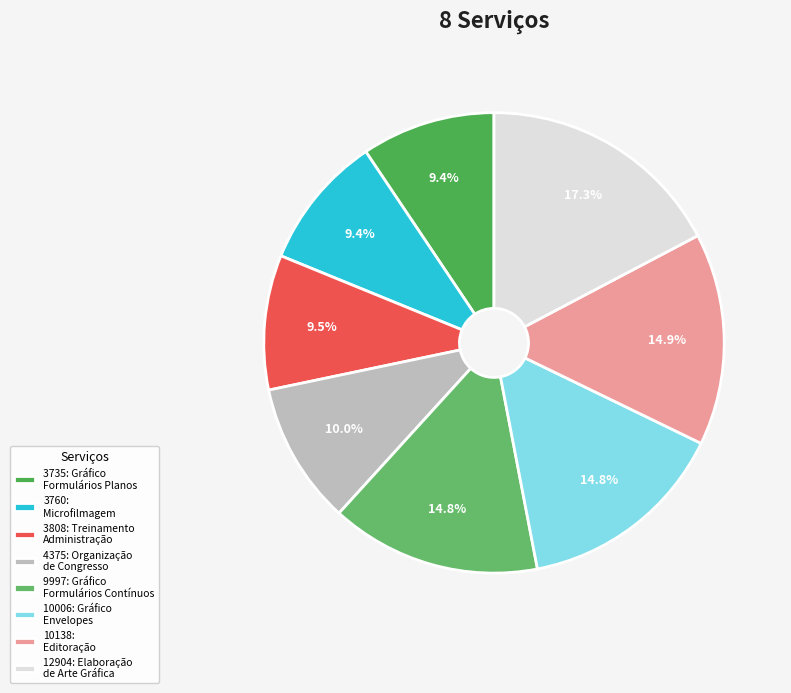

How many segments does this pie chart have?

8